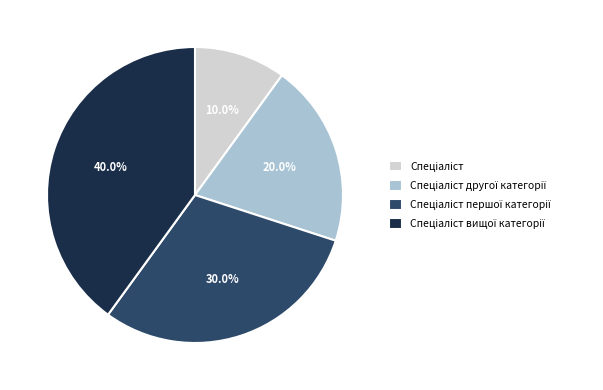

Does any single category account for the majority?

No